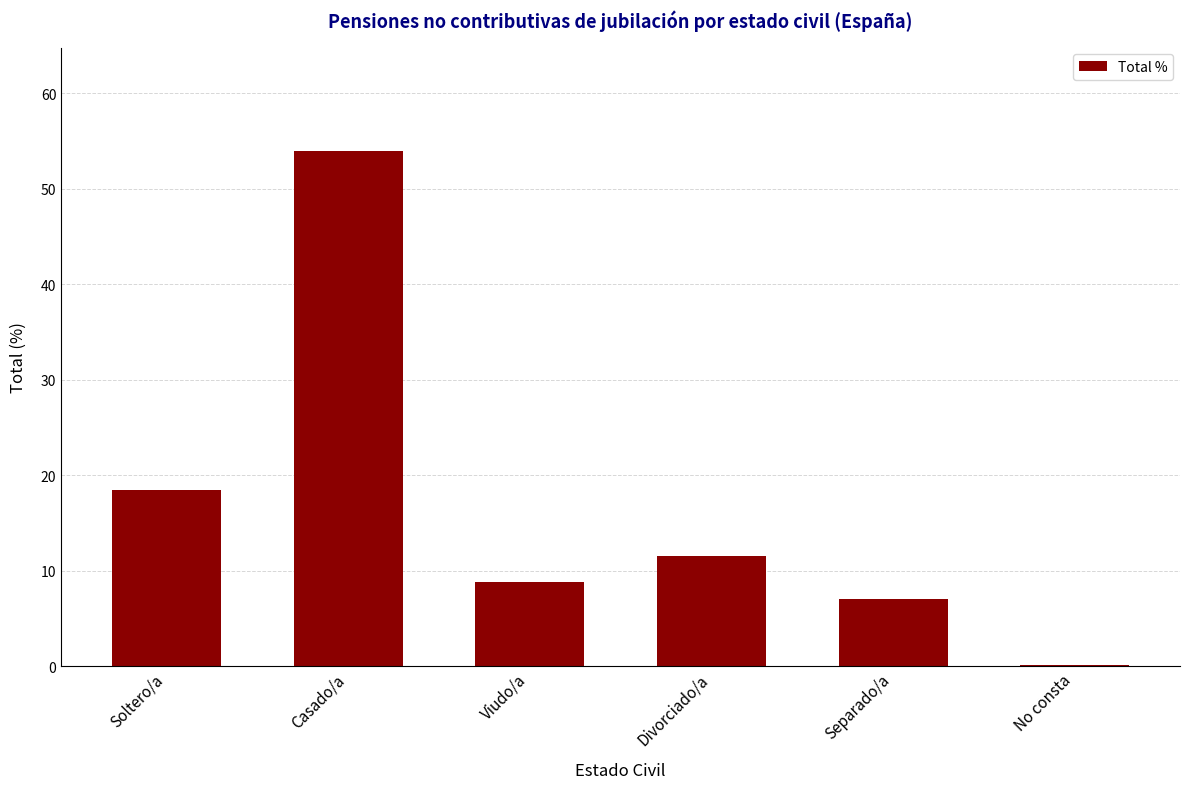

The chart shows a value of 17.5 at Divorciado/a. True or false?

False